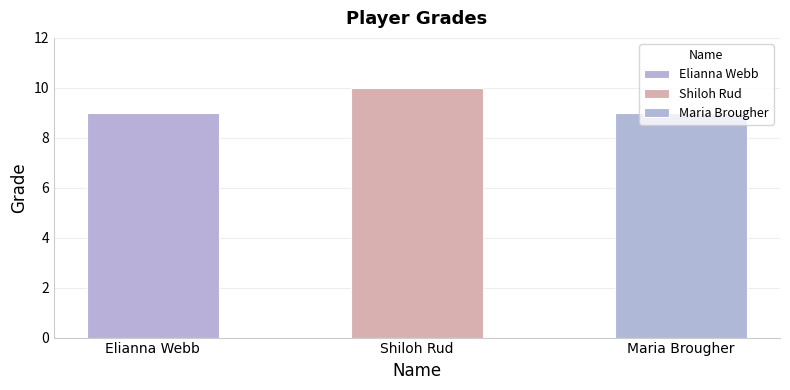

Reading left to right, list all the values displayed in this chart.

Elianna Webb=9	Shiloh Rud=10	Maria Brougher=9